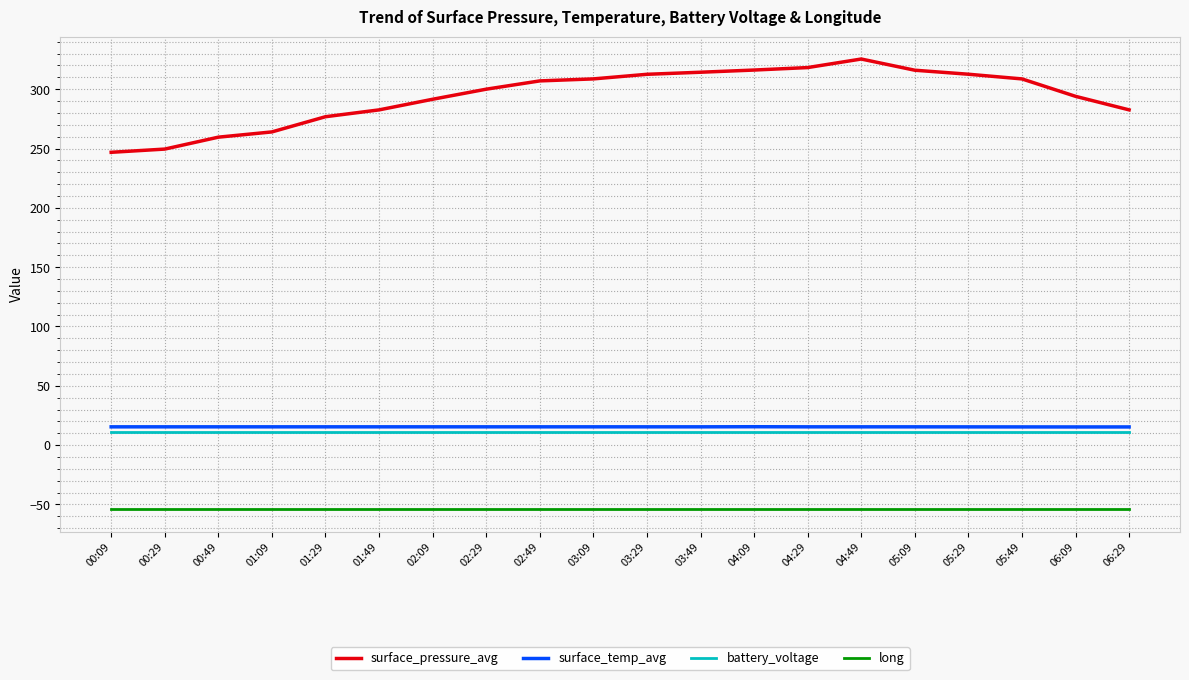

Which series has the largest range (max minus min)?

surface_pressure_avg